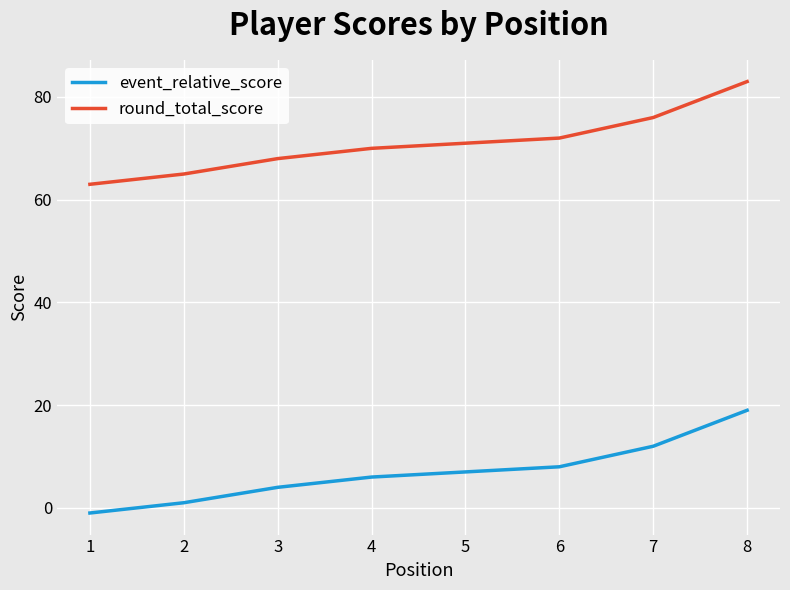

True or false: round_total_score has a value of 70 at 4.

True